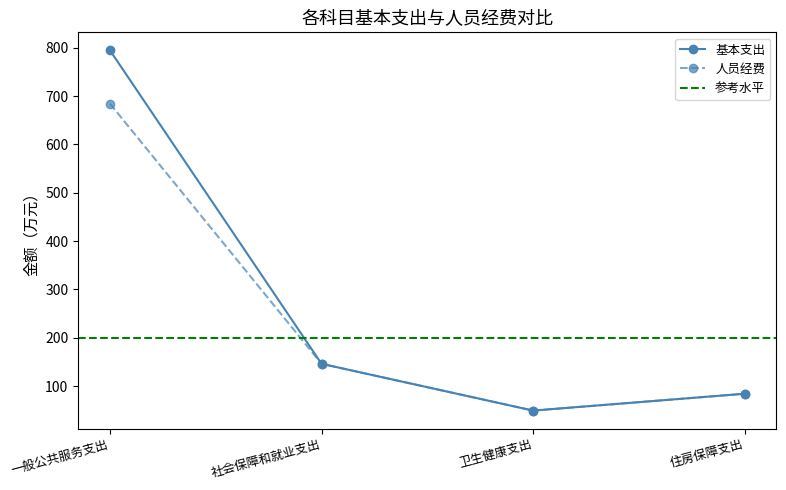

The value of 基本支出 at 社会保障和就业支出 is 146.0. True or false?

True